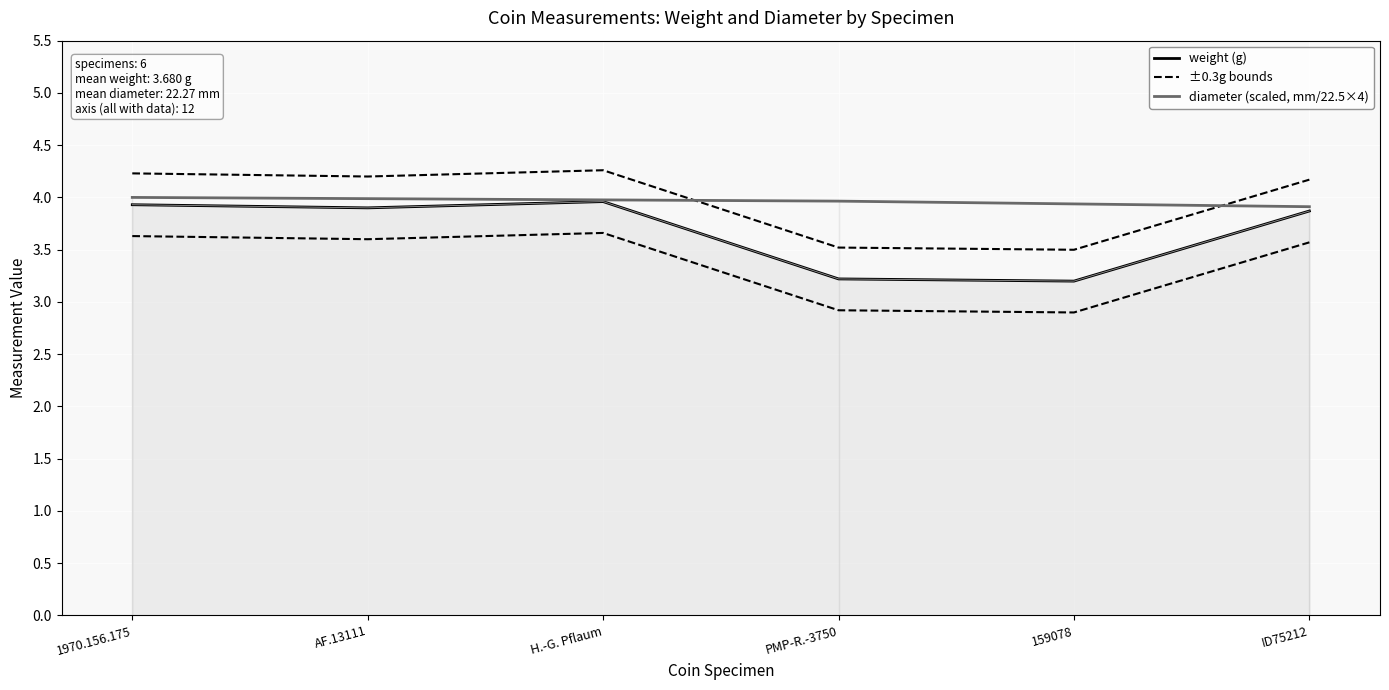

Which category has the lowest value across all series?

159078